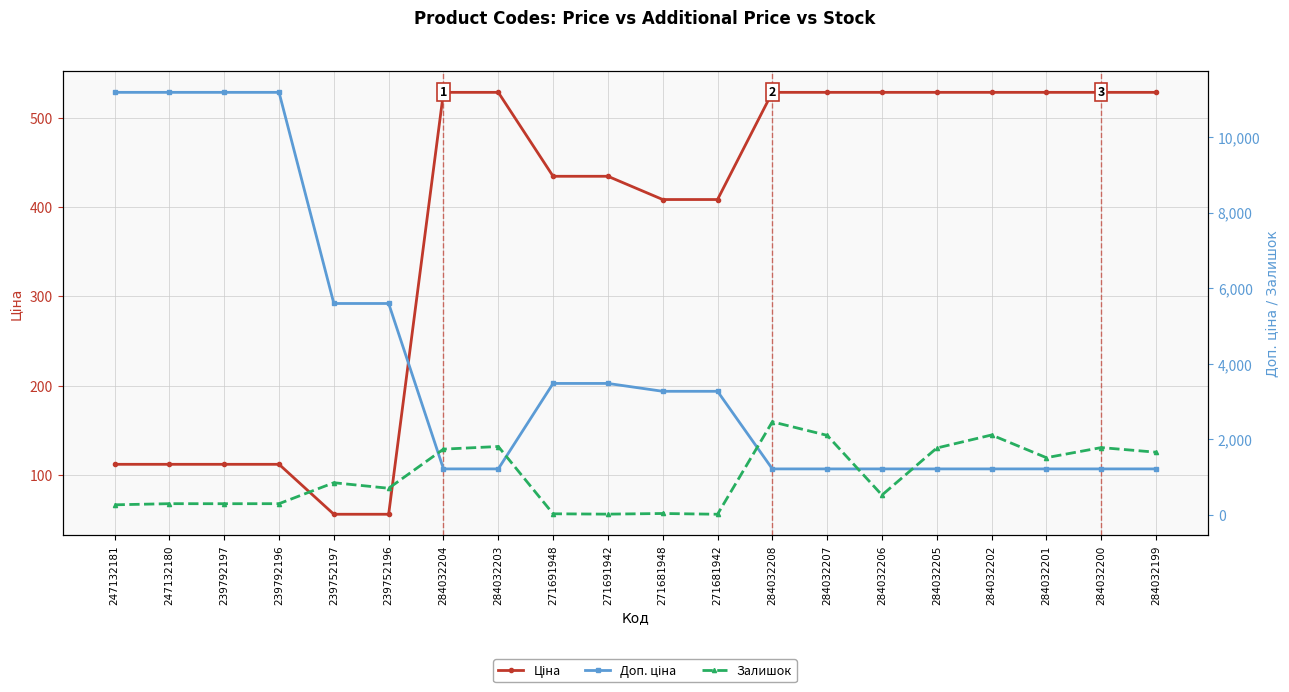

What is the sum of all Доп. ціна values?

81496.6